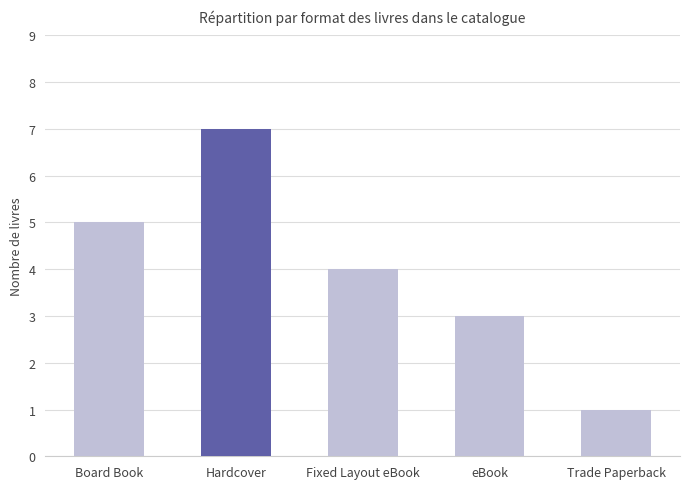

Which label corresponds to the smallest value in the chart?

Trade Paperback